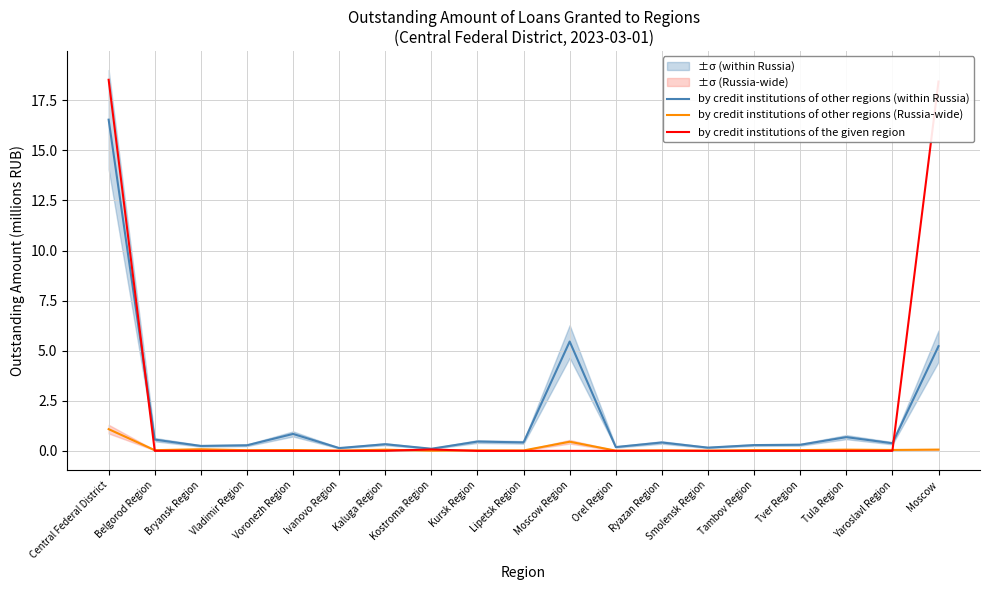

At how many categories does at least one series exceed 12?

2